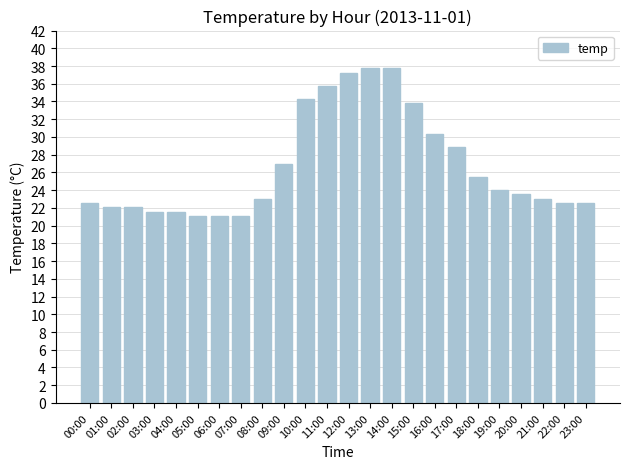

The chart shows a value of 34.4 at 05:00. True or false?

False